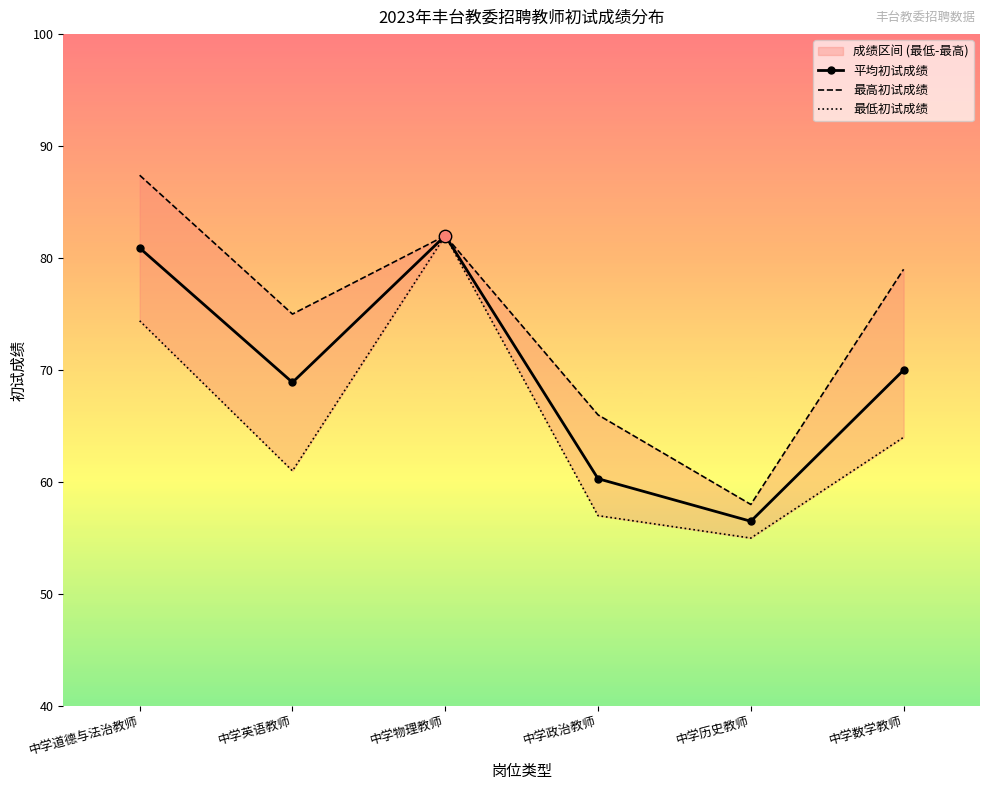

What is the total value across all series at 中学物理教师?

246.0